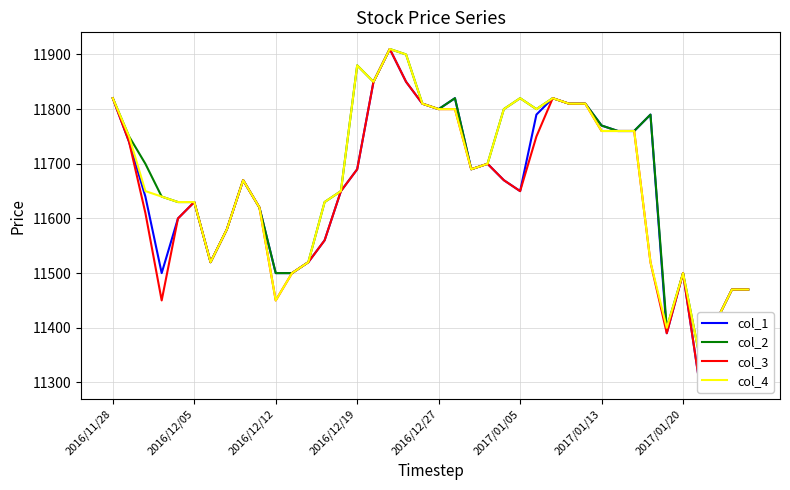

Does the chart have visible grid lines?

Yes